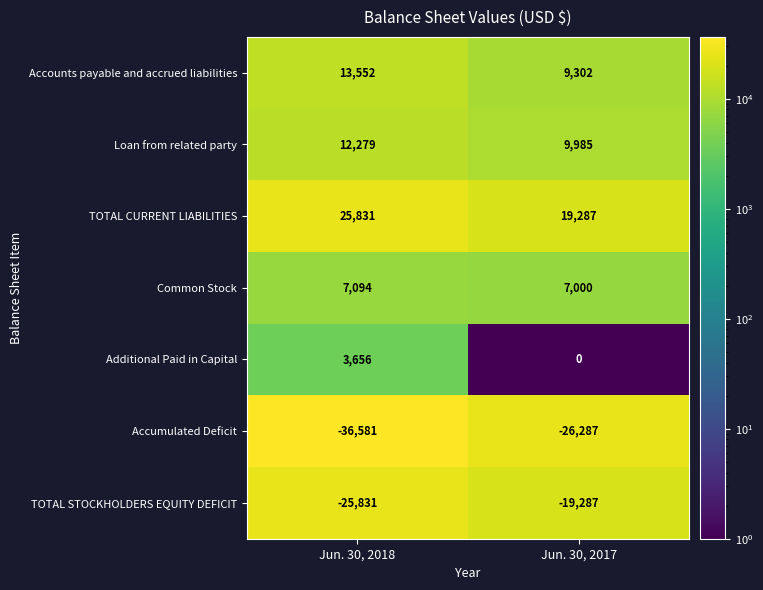

Reading left to right, list all the values displayed in this chart.

Accounts payable and accrued liabilities: 13552	9302
Loan from related party: 12279	9985
TOTAL CURRENT LIABILITIES: 25831	19287
Common Stock: 7094	7000
Additional Paid in Capital: 3656	0
Accumulated Deficit: -36581	-26287
TOTAL STOCKHOLDERS EQUITY DEFICIT: -25831	-19287